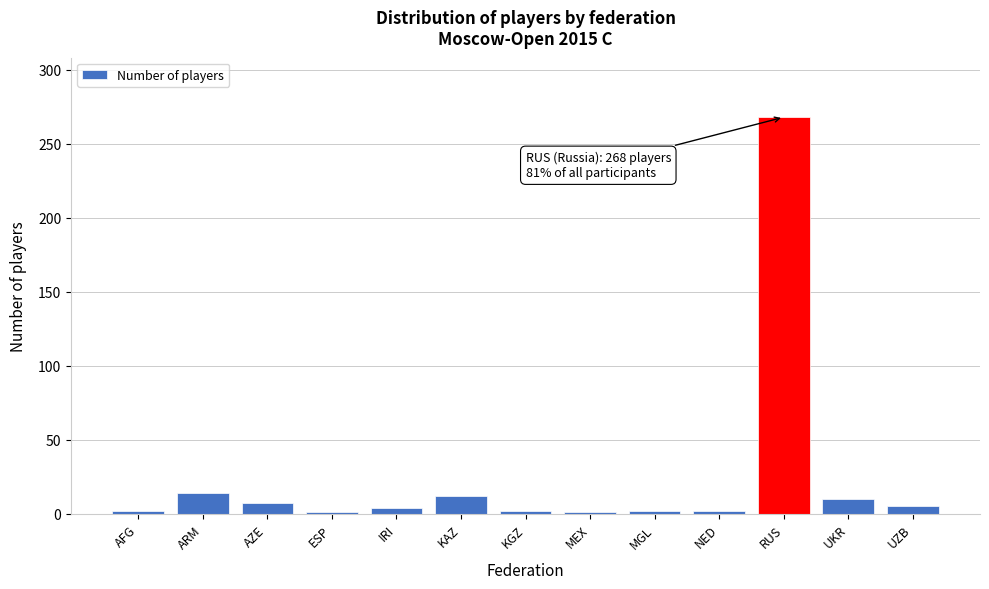

What is the difference between the maximum and minimum values?

267